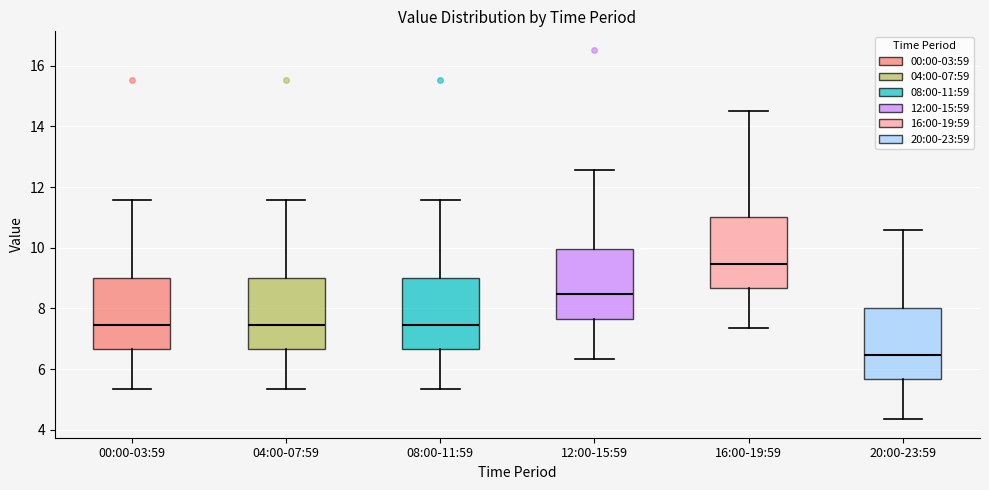

Reading left to right, read every box against the y-axis: the position of its median line, the range the box covers, and the ends of its whiskers. The values are not printed on the chart, so give them approximately, as read against the axis.

00:00-03:59: median 7.4, box 6.6 to 9.0, whiskers 5.4 to 11.6
04:00-07:59: median 7.4, box 6.6 to 9.0, whiskers 5.4 to 11.6
08:00-11:59: median 7.4, box 6.6 to 9.0, whiskers 5.4 to 11.6
12:00-15:59: median 8.4, box 7.6 to 10.0, whiskers 6.4 to 12.6
16:00-19:59: median 9.4, box 8.6 to 11.0, whiskers 7.4 to 14.6
20:00-23:59: median 6.4, box 5.6 to 8.0, whiskers 4.4 to 10.6